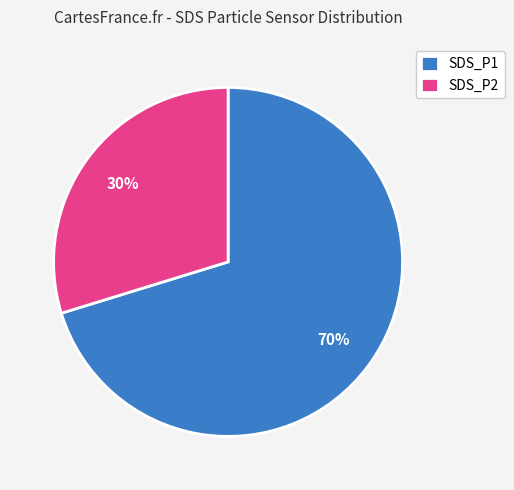

Which has a higher value, SDS_P2 or SDS_P1?

SDS_P1